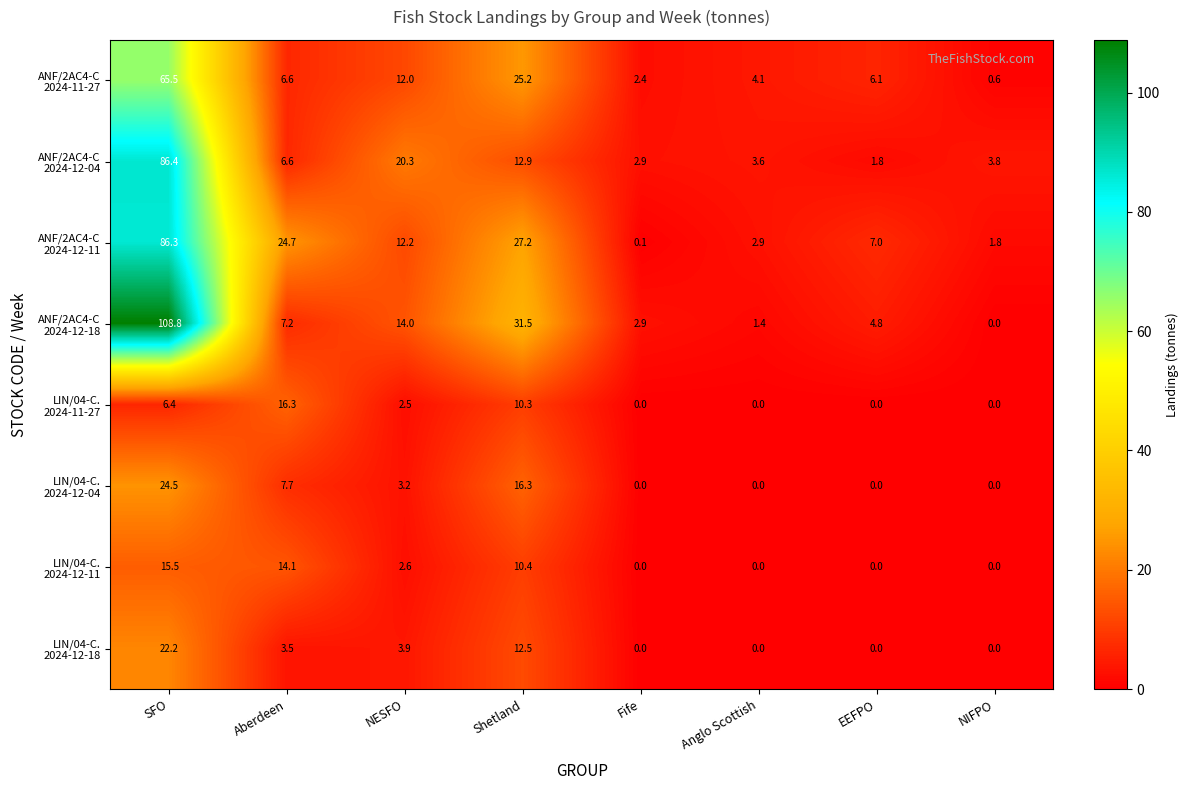

What is the maximum value shown in the chart?

108.8